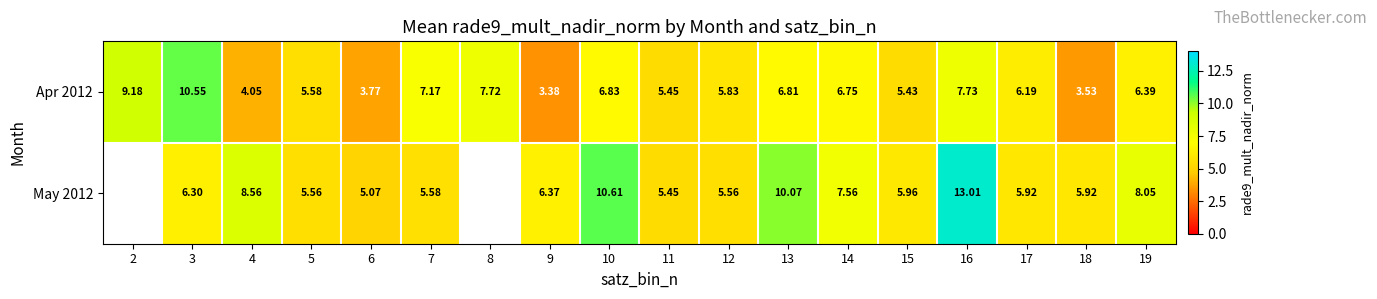

List the labels in order of Apr 2012 value, largest first.

3, 2, 16, 8, 7, 10, 13, 14, 19, 17, 12, 5, 11, 15, 4, 6, 18, 9